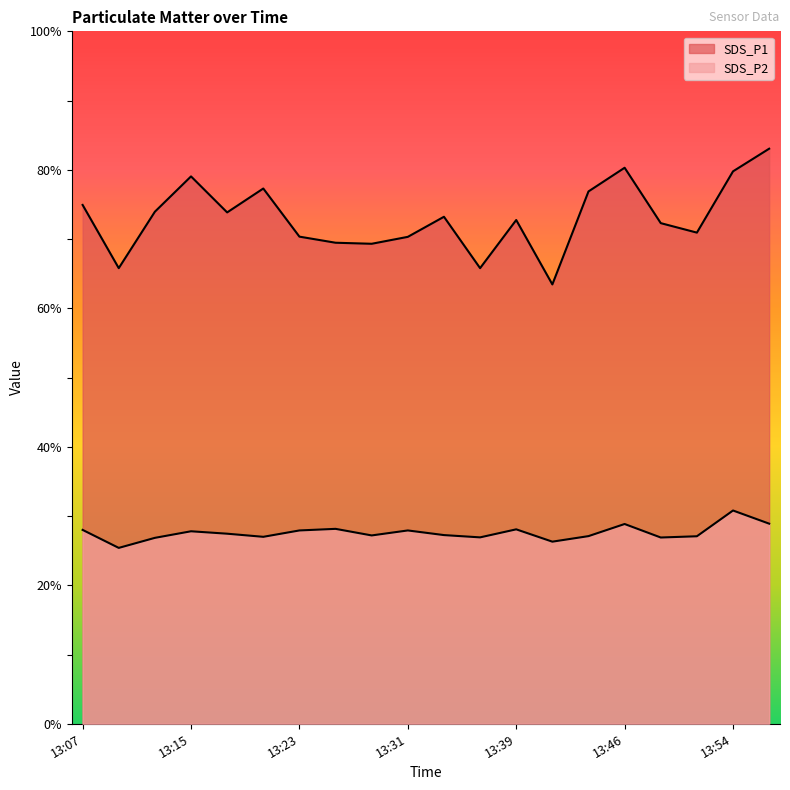

True or false: SDS_P1 and SDS_P2 intersect in this chart.

False